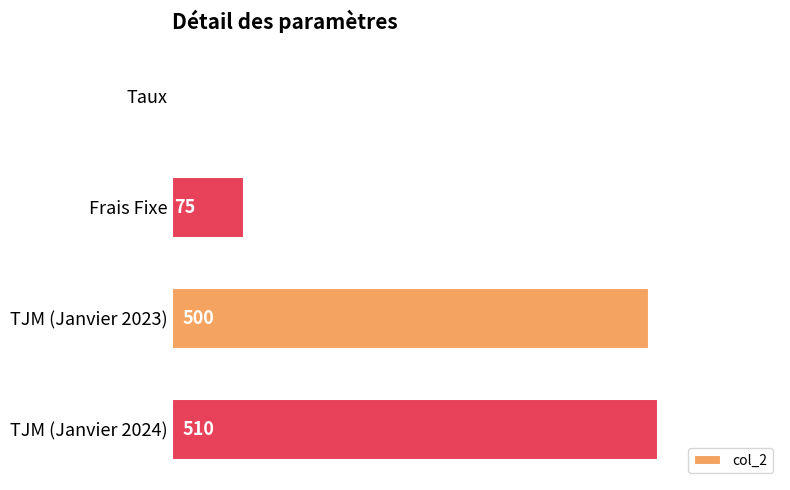

What is the sum of the values at Frais Fixe and TJM (Janvier 2024)?

585.0